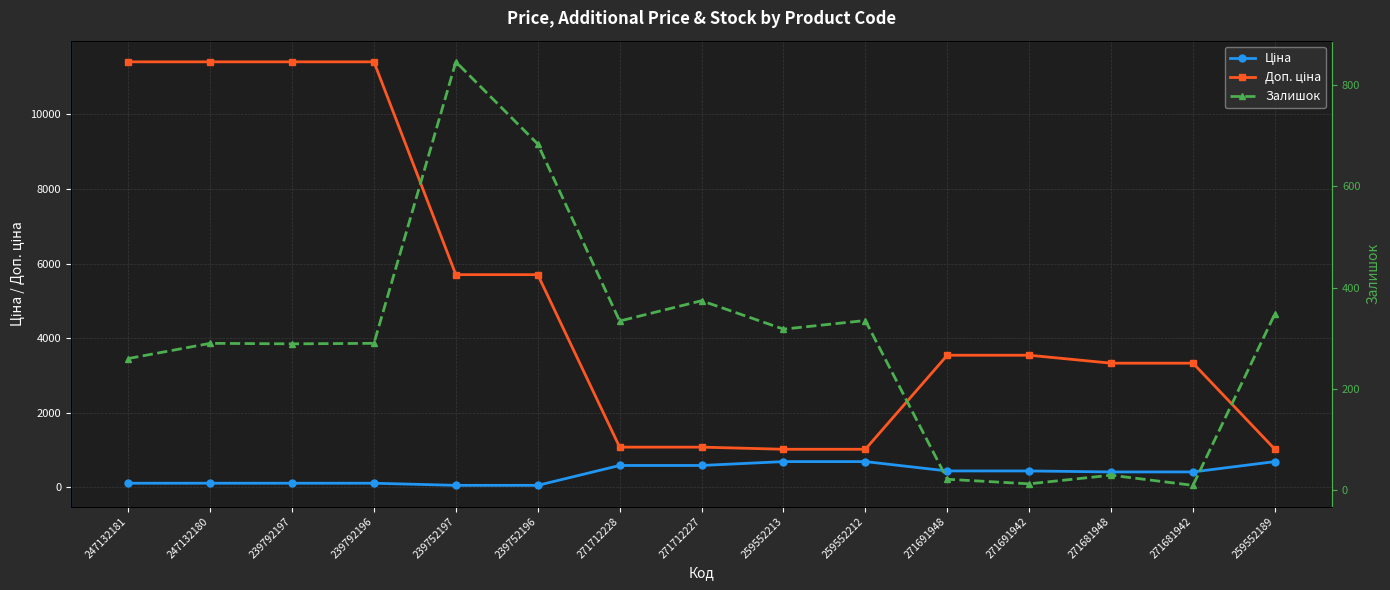

What is the difference between the maximum and minimum values in the Доп. ціна series?

10385.4